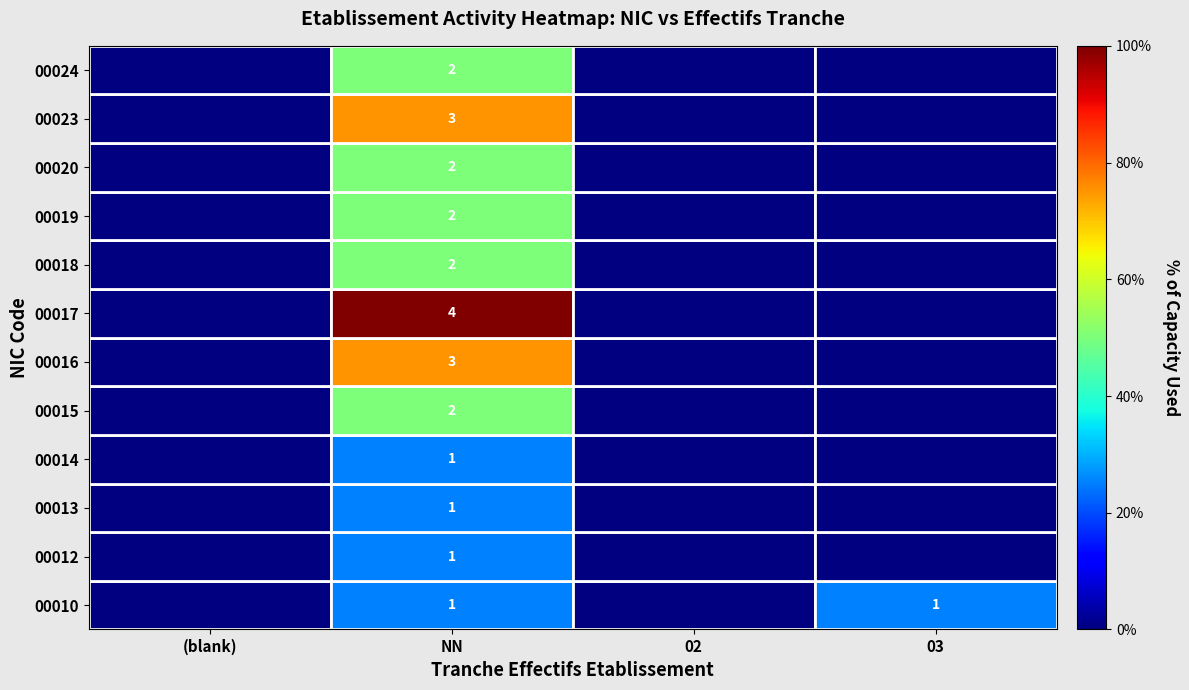

At which label is 00017 closest to 0?

(blank)